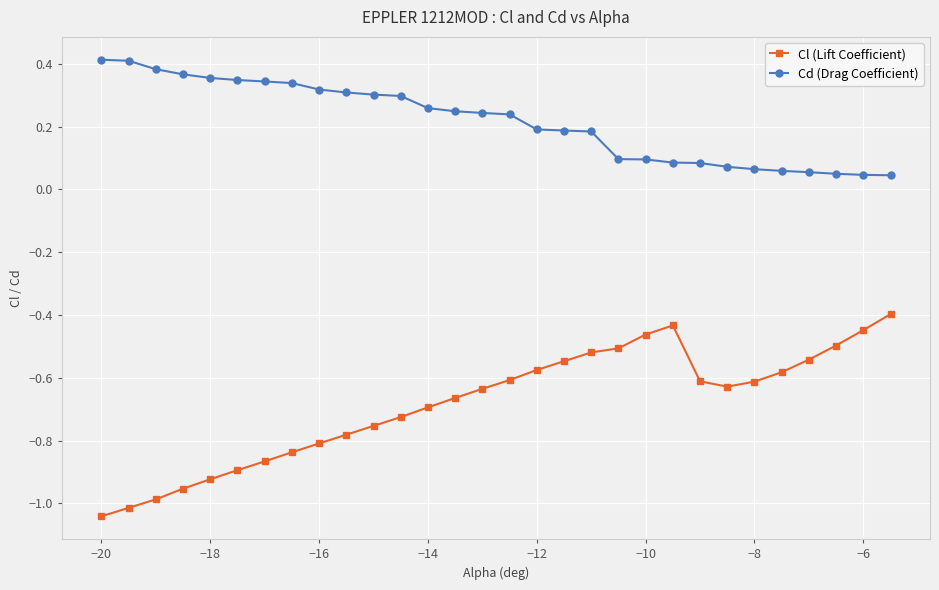

Rank the series by their maximum value, from highest to lowest.

Cd (Drag Coefficient), Cl (Lift Coefficient)